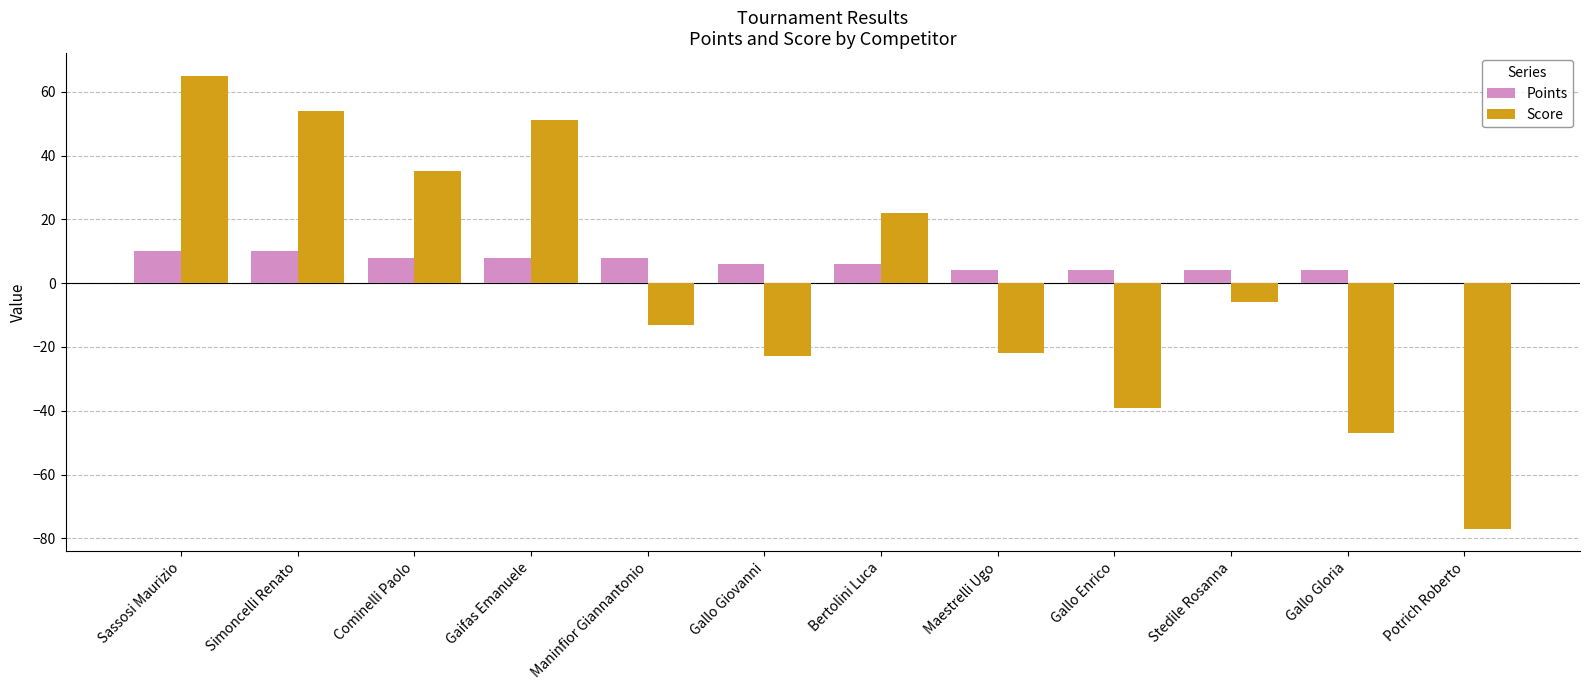

Which series has the widest spread of values?

Score